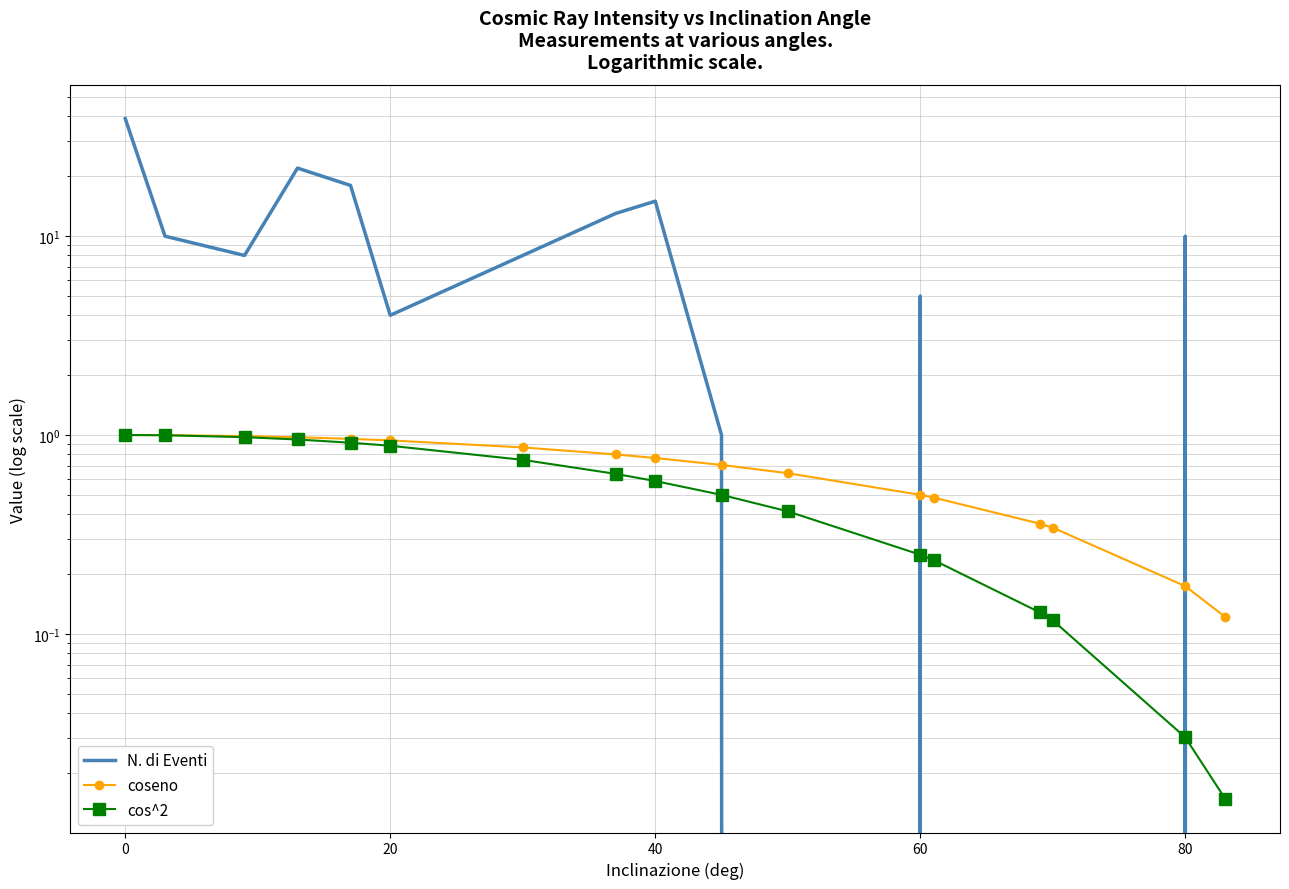

How many intersections are there between cos^2 and N. di Eventi?

5